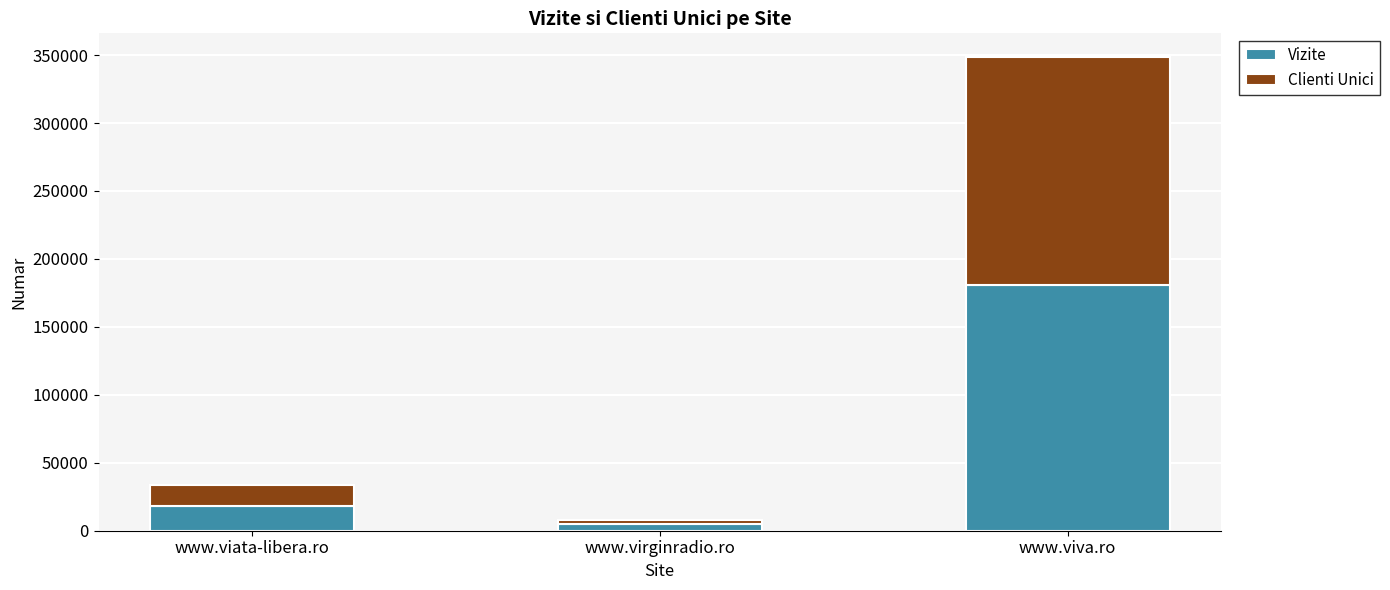

The value of Vizite at www.viva.ro is 265095. True or false?

False